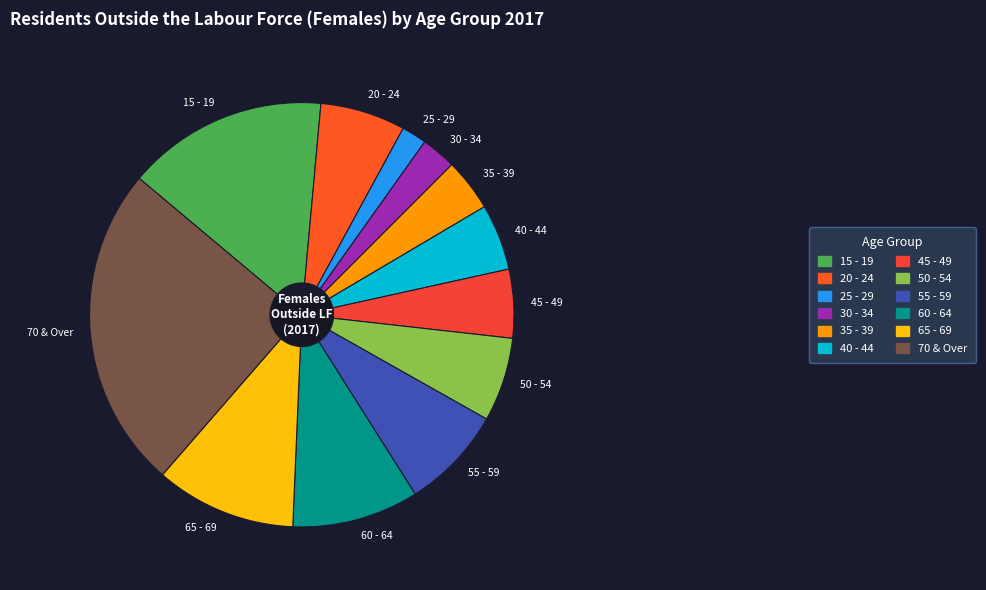

Approximately how many times larger is the value at 20 - 24 compared to 50 - 54?

1.0